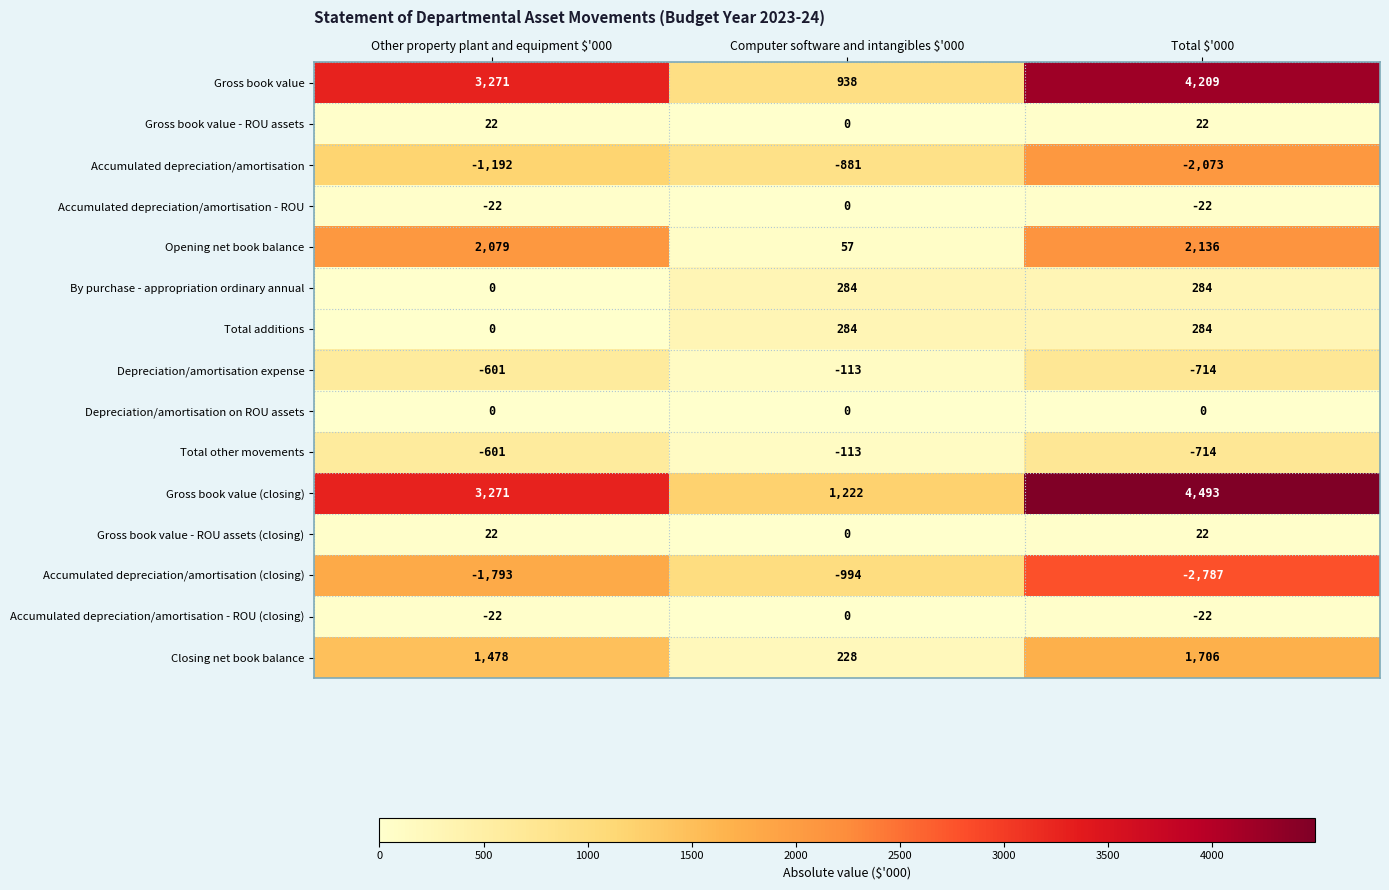

How many series are shown in this chart?

15